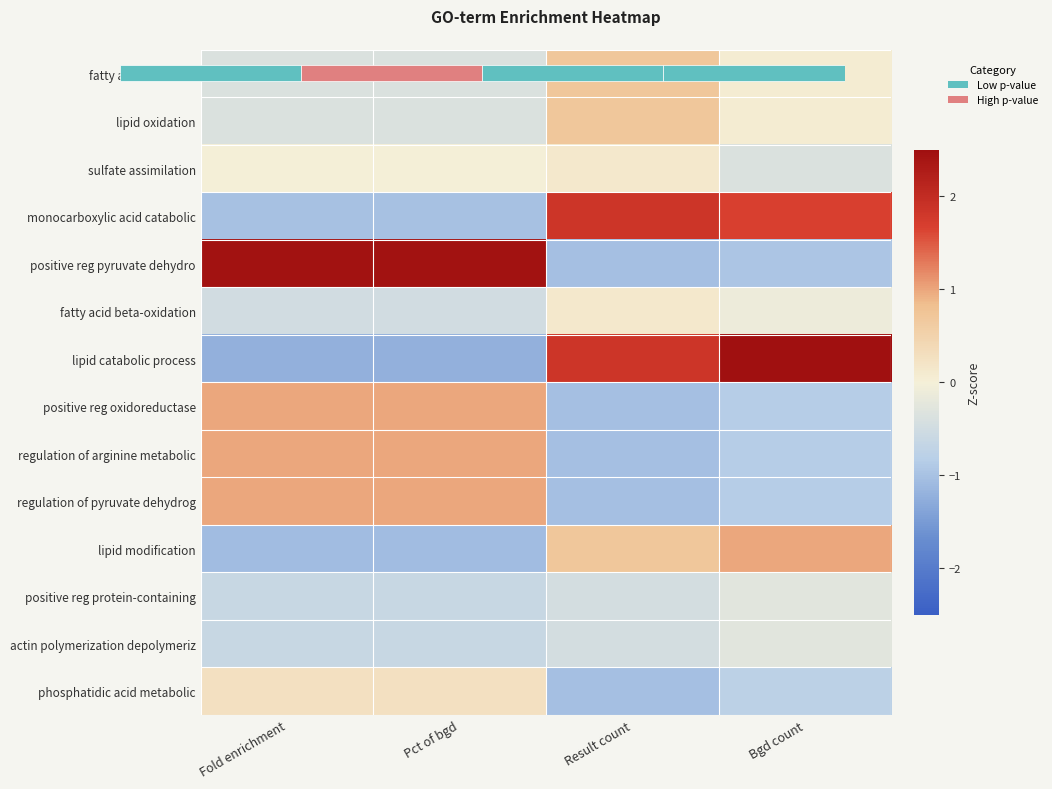

Which series has the largest range (max minus min)?

lipid catabolic process